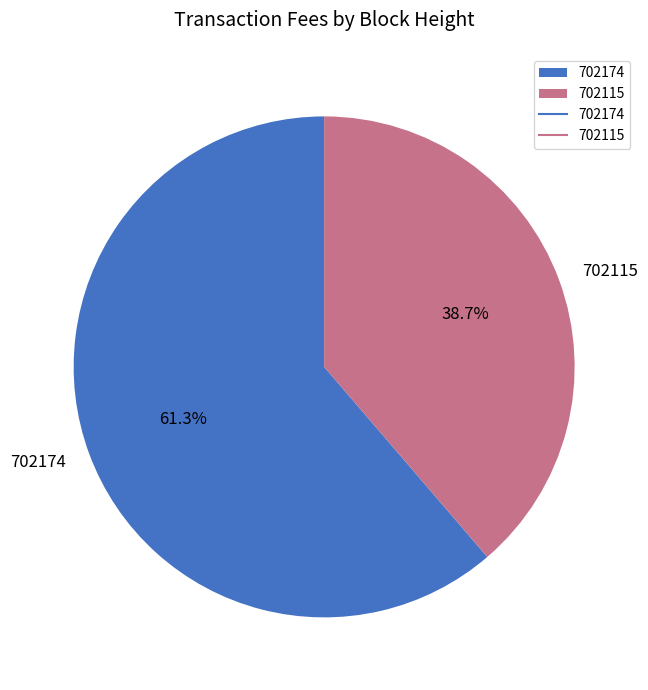

Is it true that 702174 is 61% of the pie?

True